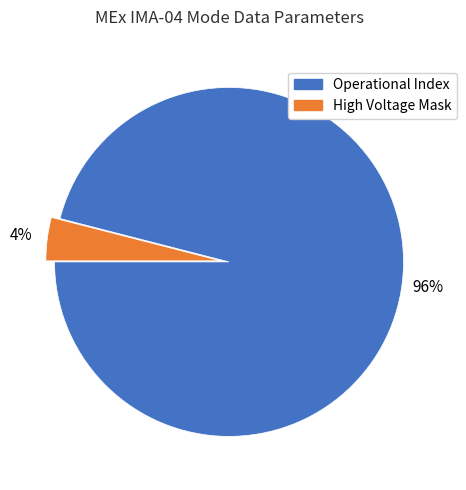

Does any single category account for the majority?

Yes